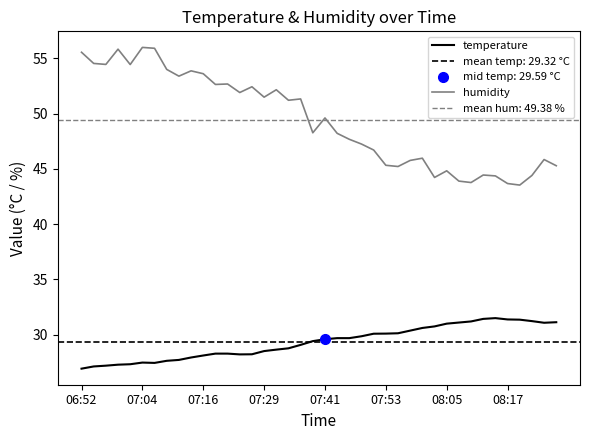

True or false: temperature and humidity intersect in this chart.

False